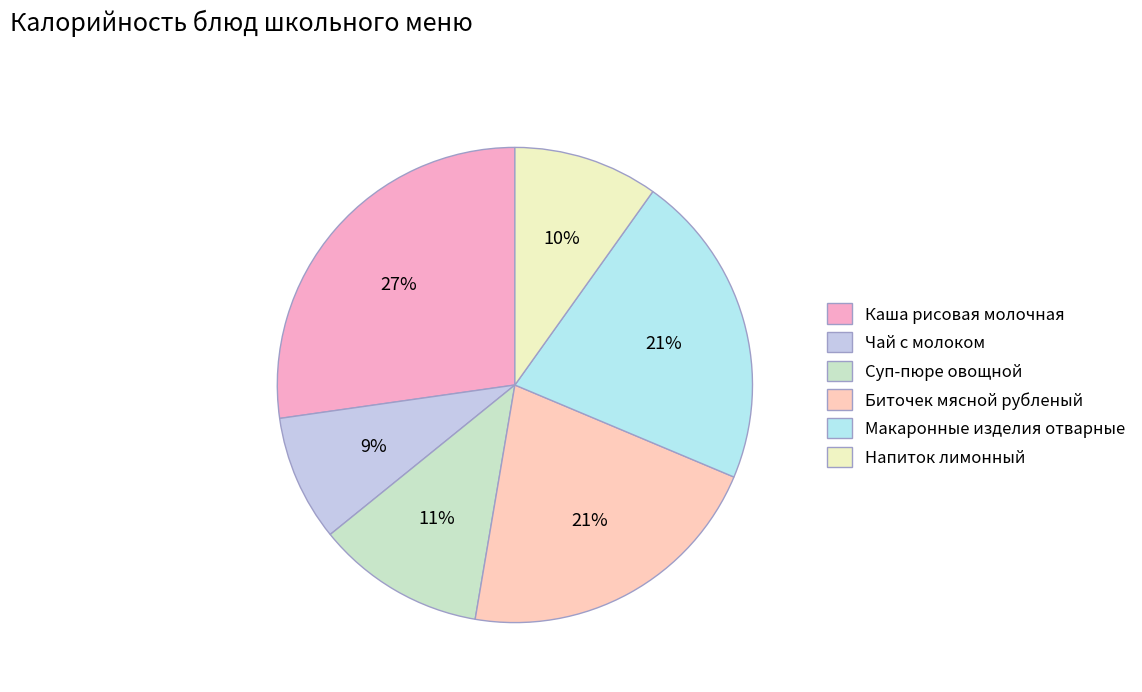

What is the ratio of the value at Каша рисовая молочная to the value at Напиток лимонный?

2.8